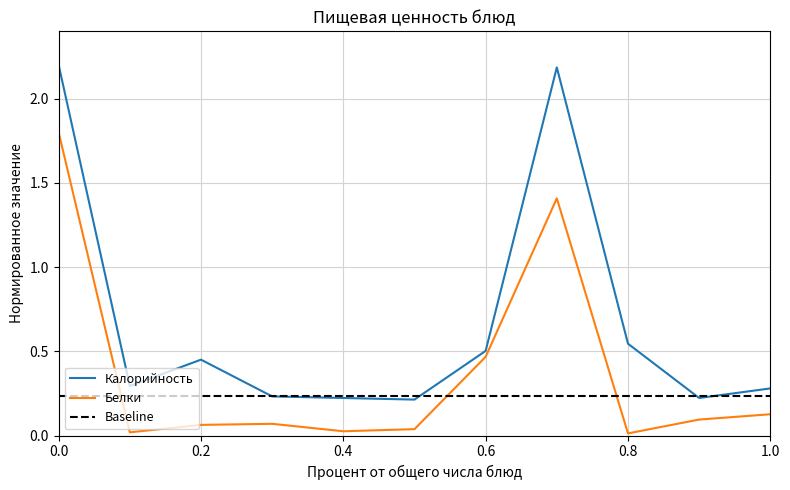

What is the maximum value for Калорийность?

2.2